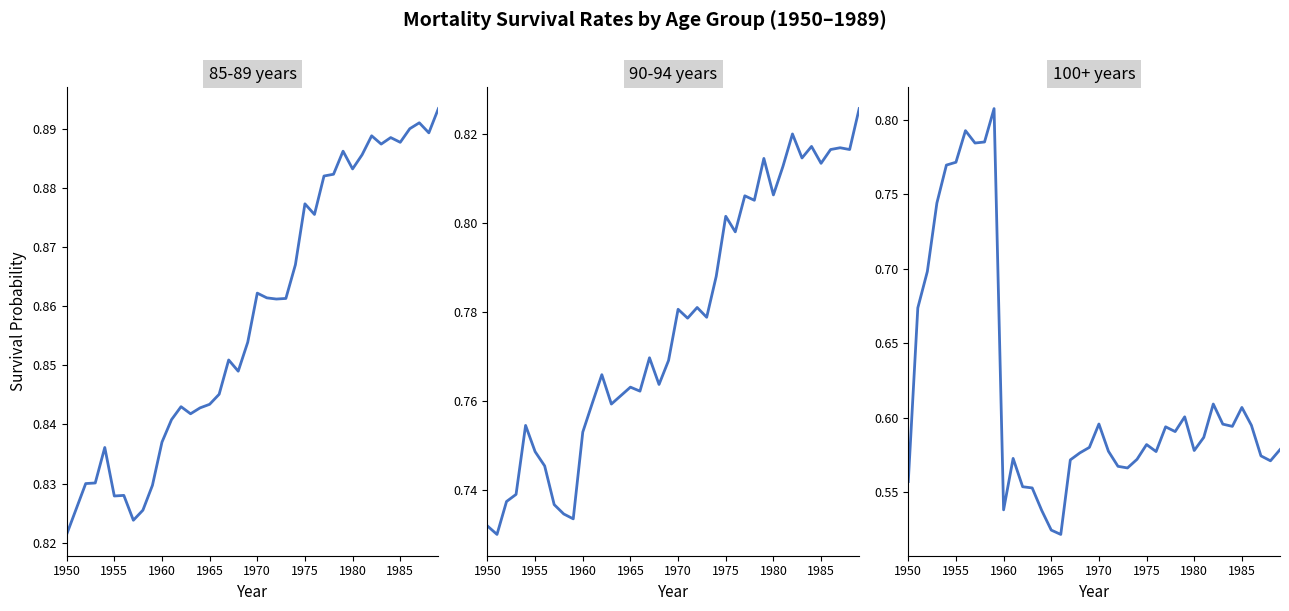

After their last crossing, which series has the higher values: 90-94 years or 100+ years?

90-94 years